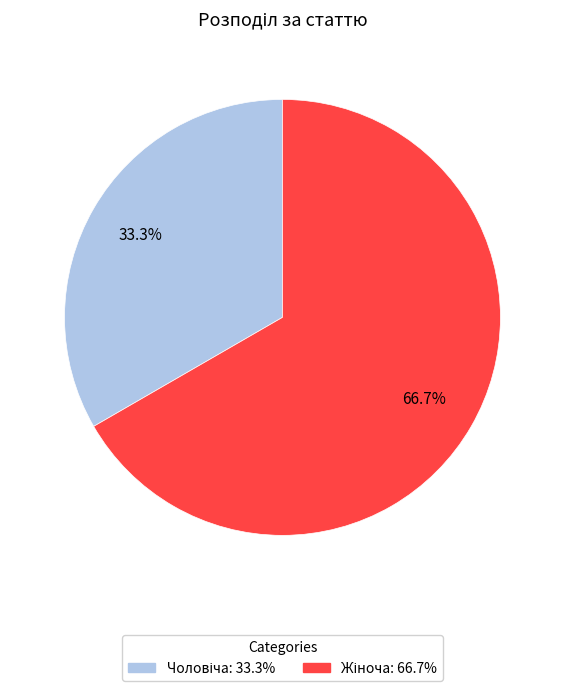

Is there a majority slice in this chart?

Yes